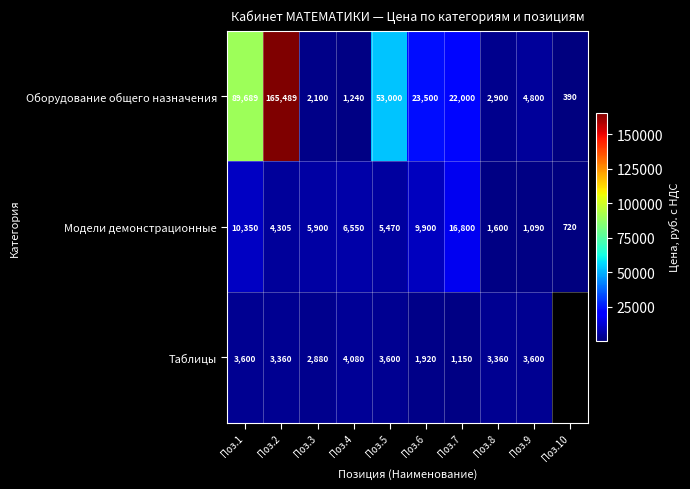

The Оборудование общего назначения series shows 4409.6 at Поз.8. True or false?

False